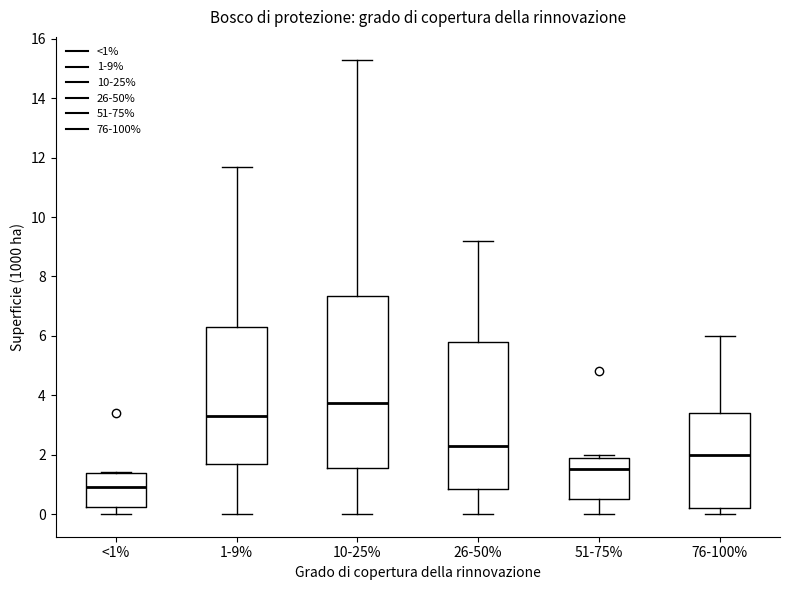

Reading left to right, transcribe this box plot: for each box, give where its median line is, the range the box spans, and where its two whiskers end, as read against the y-axis. The values are not printed on the chart, so give them approximately, as read against the axis.

<1%: median 1.0, box 0.2 to 1.4, whiskers 0.0 to 1.4
1-9%: median 3.4, box 1.6 to 6.4, whiskers 0.0 to 11.8
10-25%: median 3.8, box 1.6 to 7.4, whiskers 0.0 to 15.4
26-50%: median 2.4, box 0.8 to 5.8, whiskers 0.0 to 9.2
51-75%: median 1.6, box 0.6 to 2.0, whiskers 0.0 to 2.0 (just above the box's upper edge)
76-100%: median 2.0, box 0.2 to 3.4, whiskers 0.0 to 6.0